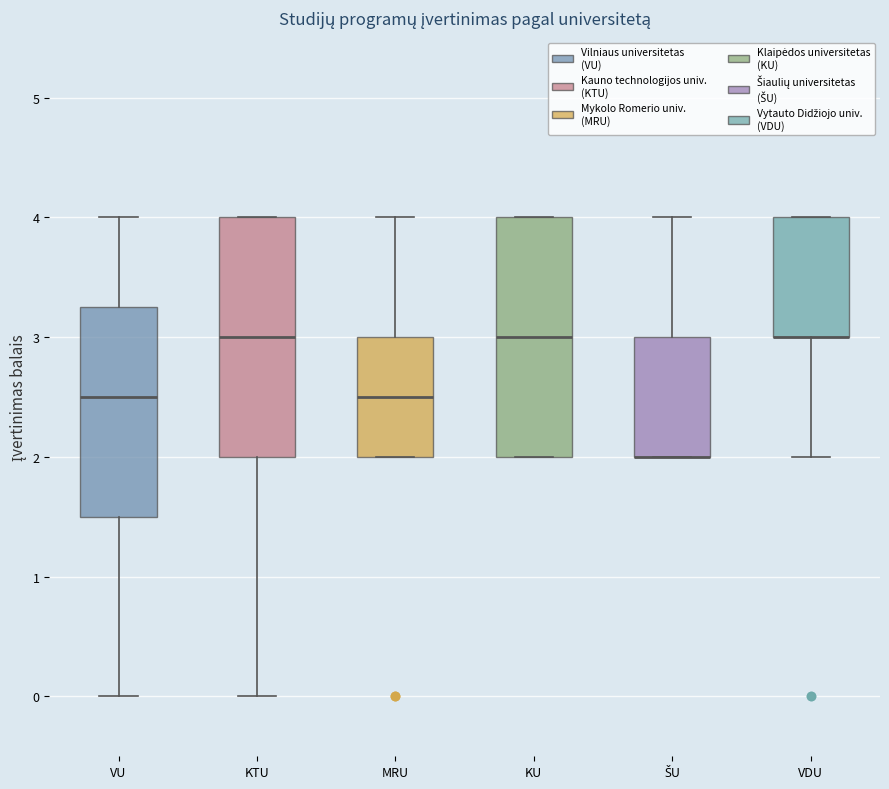

Where is the upper edge of the box for VDU on the y-axis? The values are not printed on the chart, so give them approximately, as read against the axis.

4.0